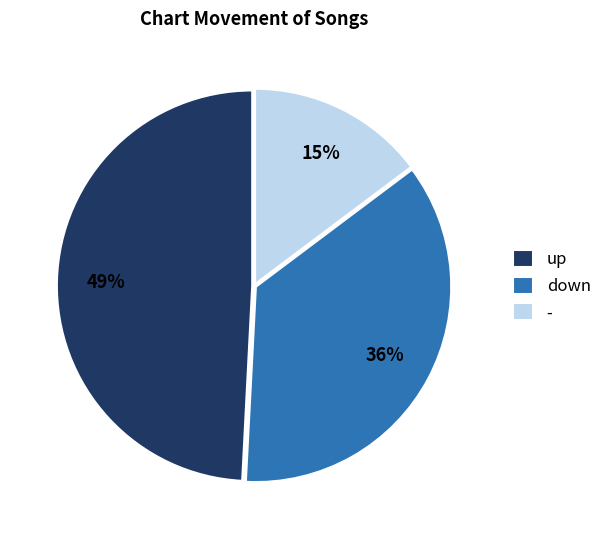

What is the largest slice in the pie chart?

up